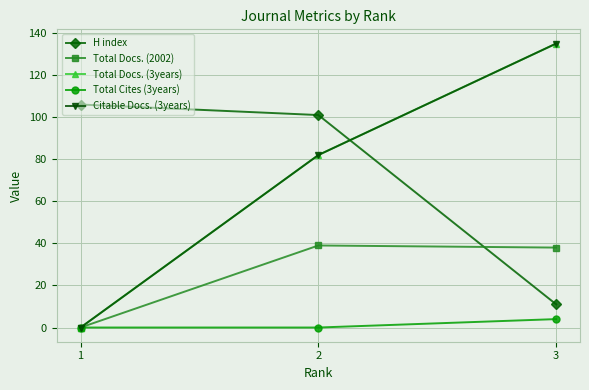

True or false: Total Cites (3years) has a value of 4 at 3.

True